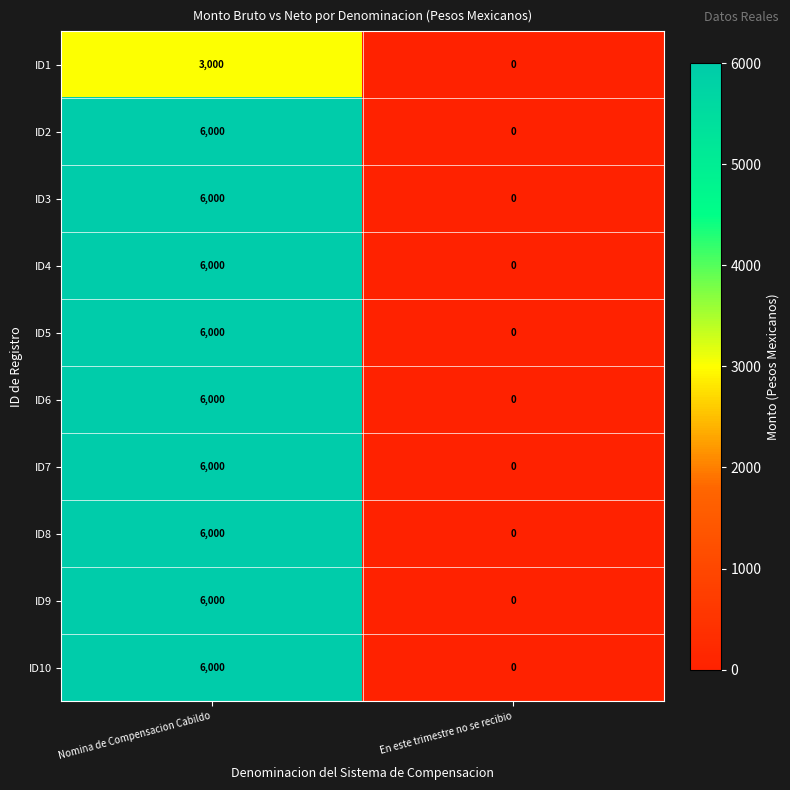

Reading right to left, what are all the values shown in this chart?

ID1: 0	3000
ID2: 0	6000
ID3: 0	6000
ID4: 0	6000
ID5: 0	6000
ID6: 0	6000
ID7: 0	6000
ID8: 0	6000
ID9: 0	6000
ID10: 0	6000